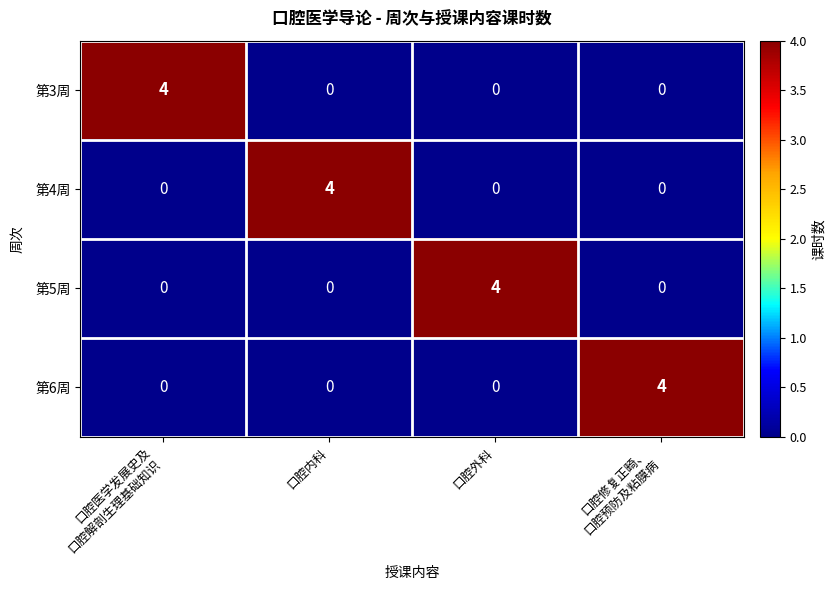

Count the 第5周 values in the range 0 to 4.

4